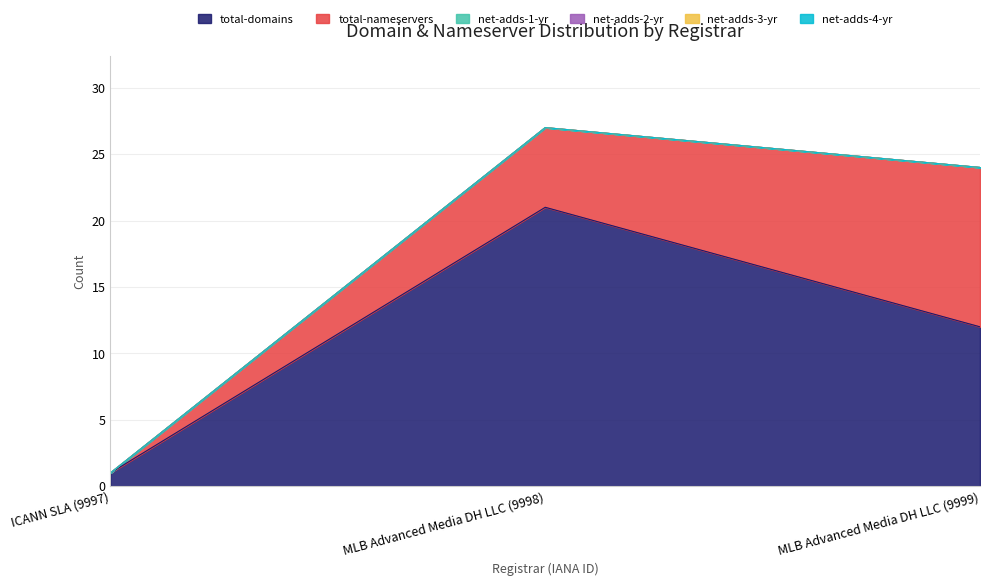

Which series changed the most between ICANN SLA (9997) and MLB Advanced Media DH LLC (9998)?

total-domains